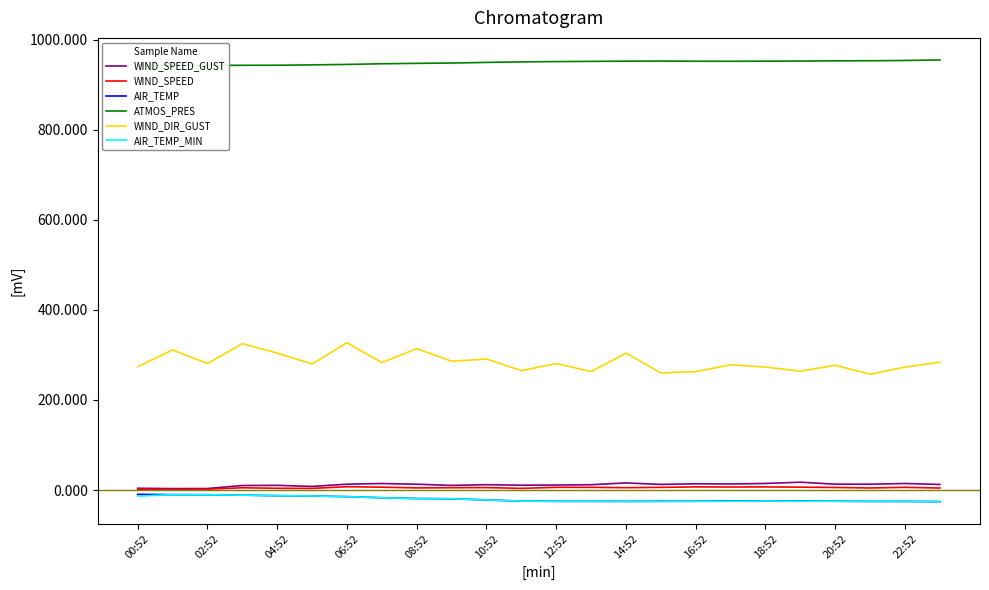

In AIR_TEMP, how many points are higher than both neighbors (excluding endpoints)?

3